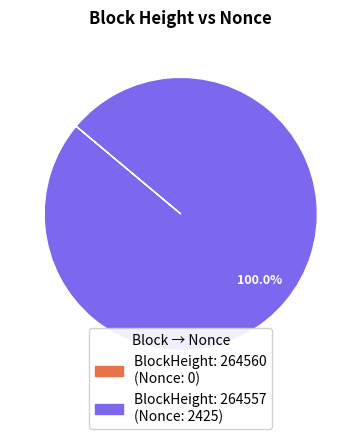

Is there any slice that represents more than half of the pie?

Yes